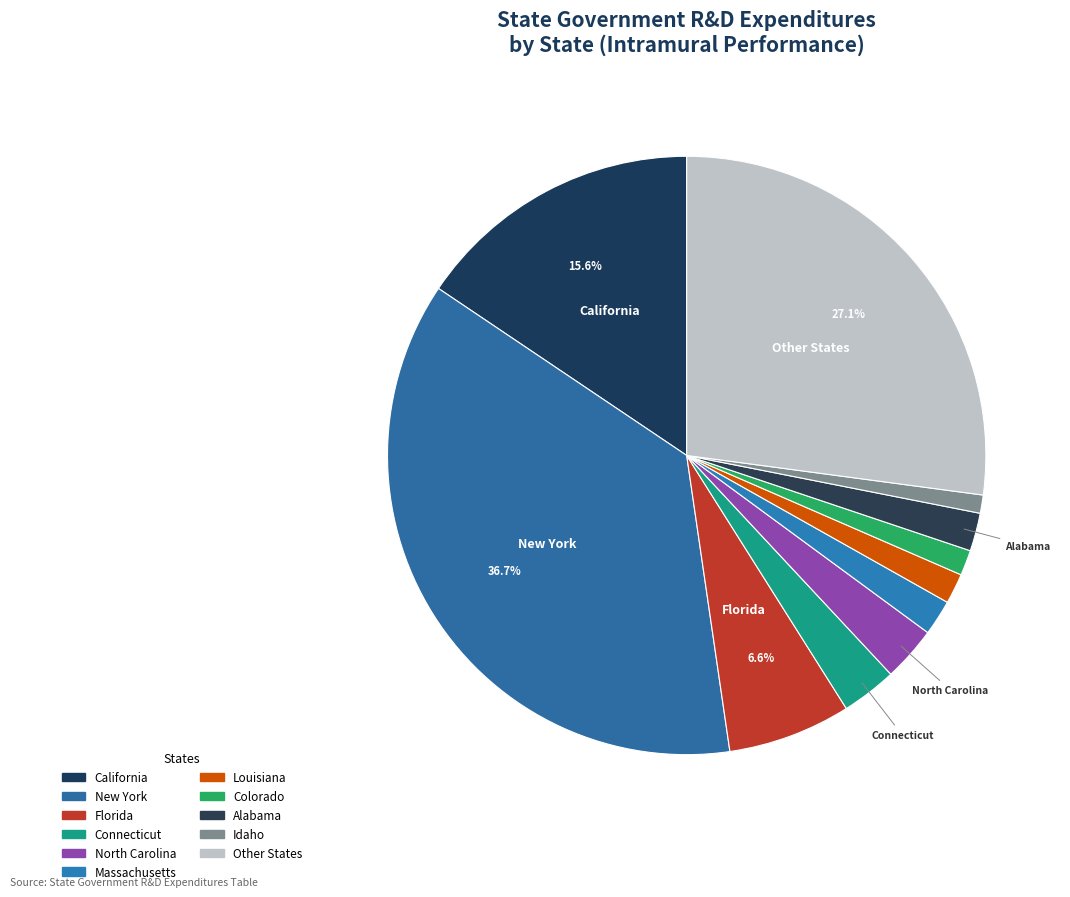

How many slices are in this pie chart?

11